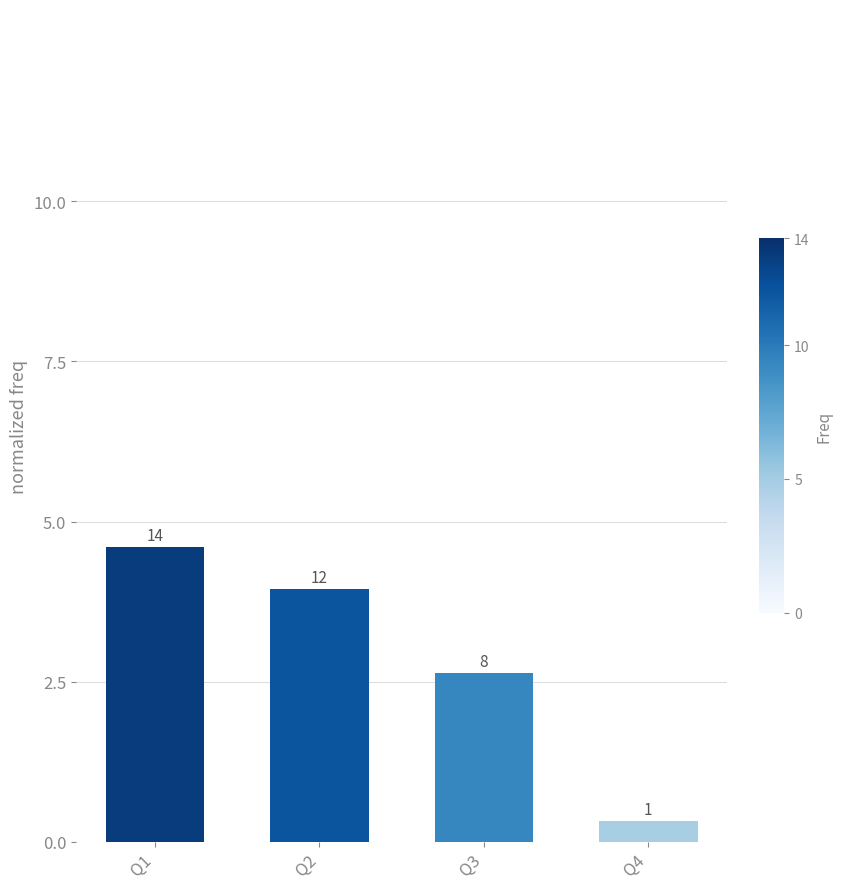

Reading right to left, extract all data points from this chart.

0.3	2.6	3.9	4.6